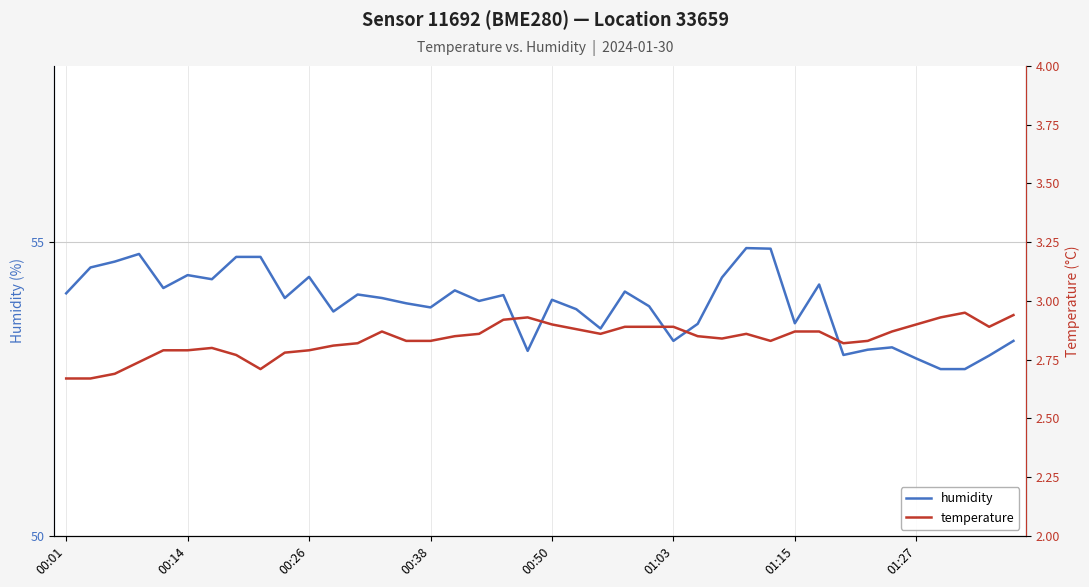

What is the lowest value of the humidity series?

52.8